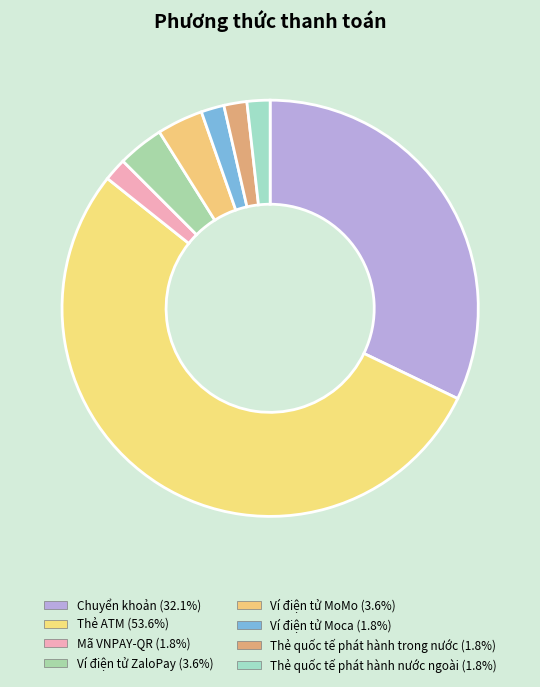

Which slice is the smallest?

Mã VNPAY-QR